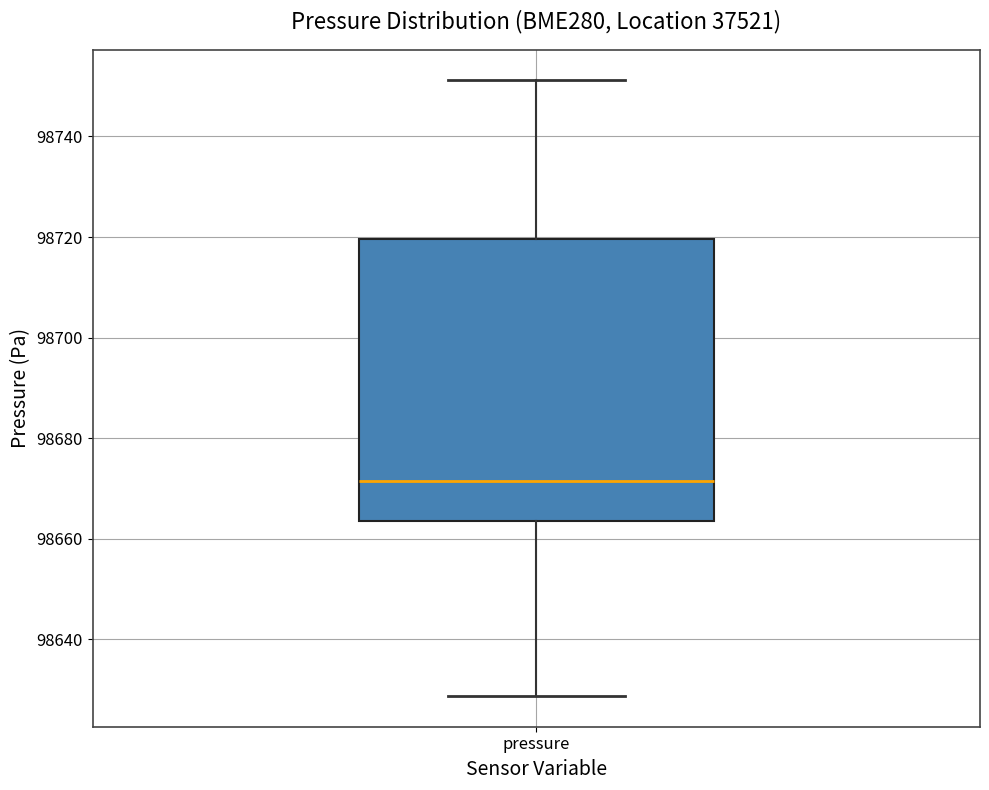

Where does the median line of the box for pressure sit on the y-axis? The values are not printed on the chart, so give them approximately, as read against the axis.

98672